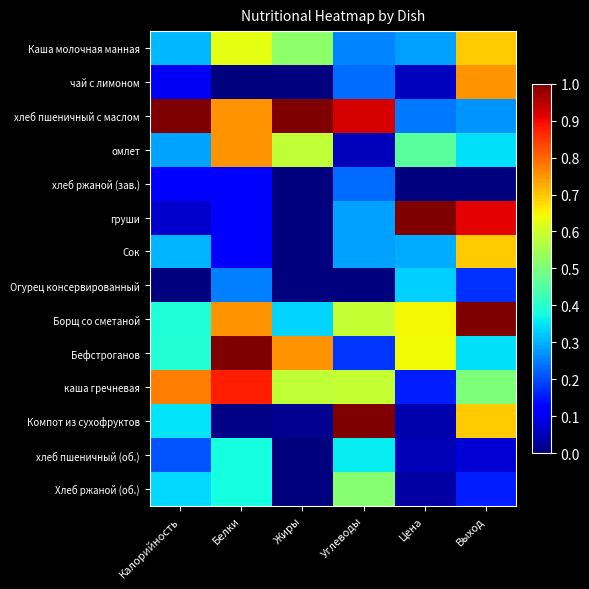

At how many categories does at least one series exceed 0?

6